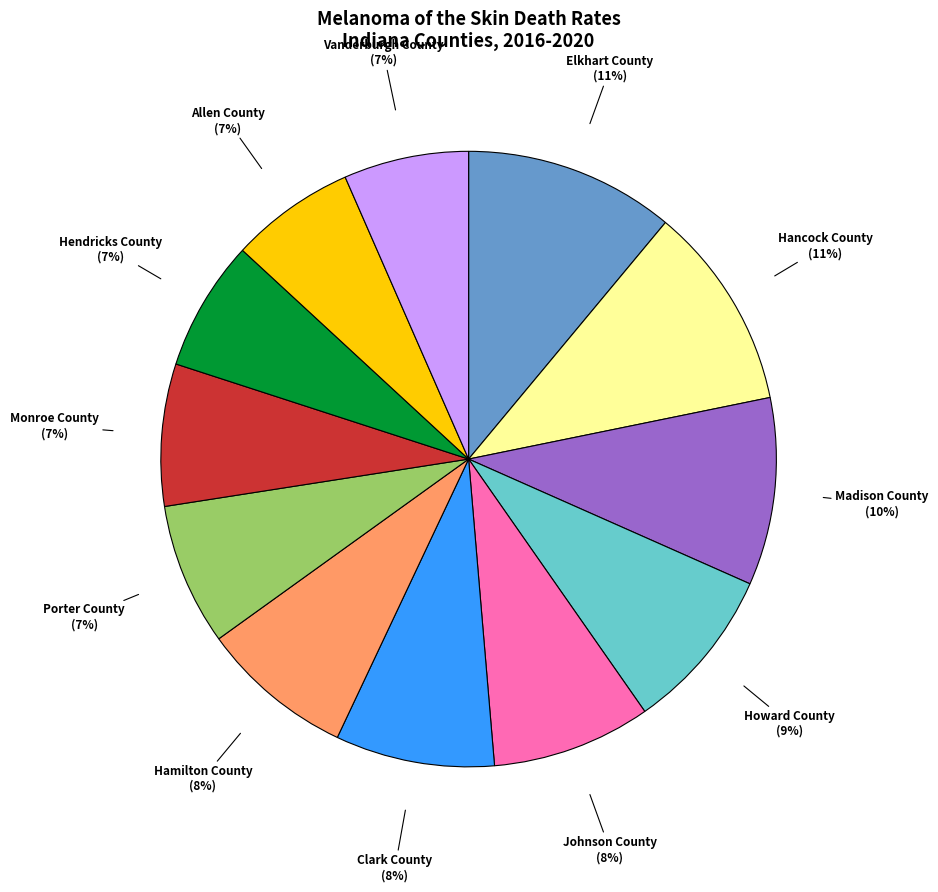

Do Hancock County and Vanderburgh County together represent more than half of the pie?

No